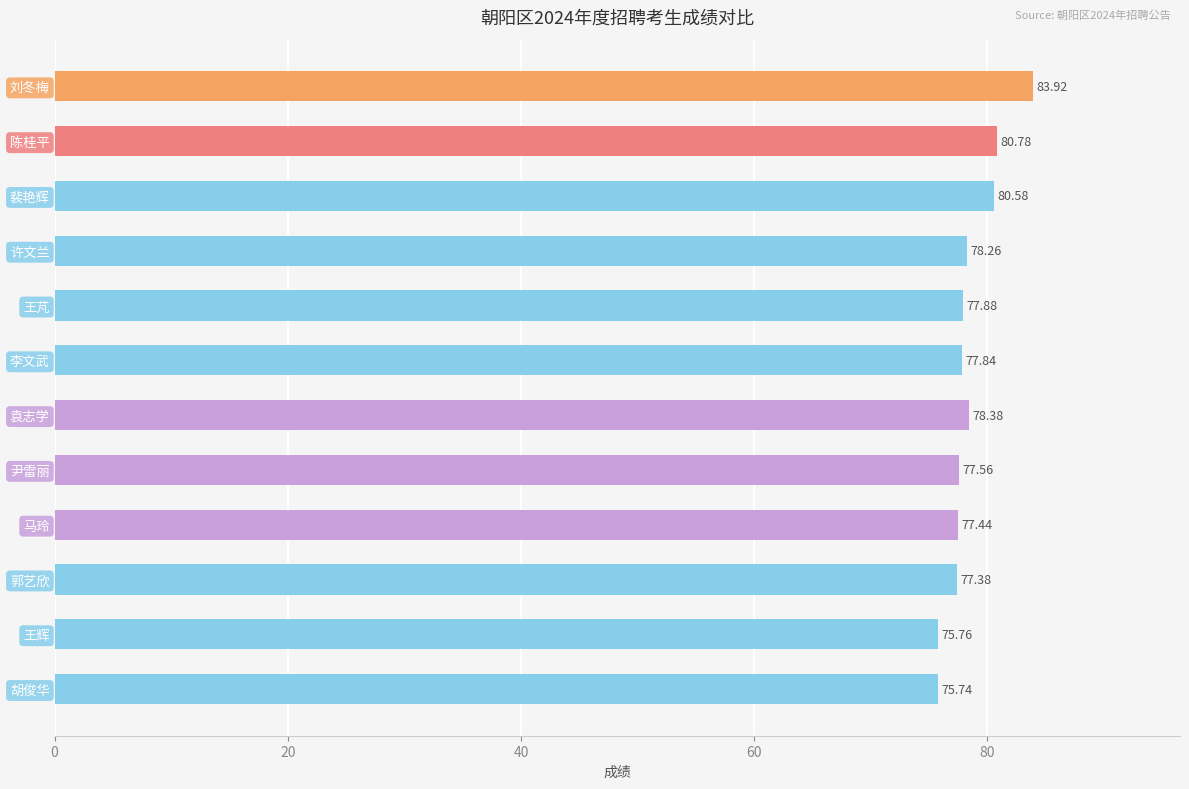

Which category has the highest value across all series?

刘冬梅